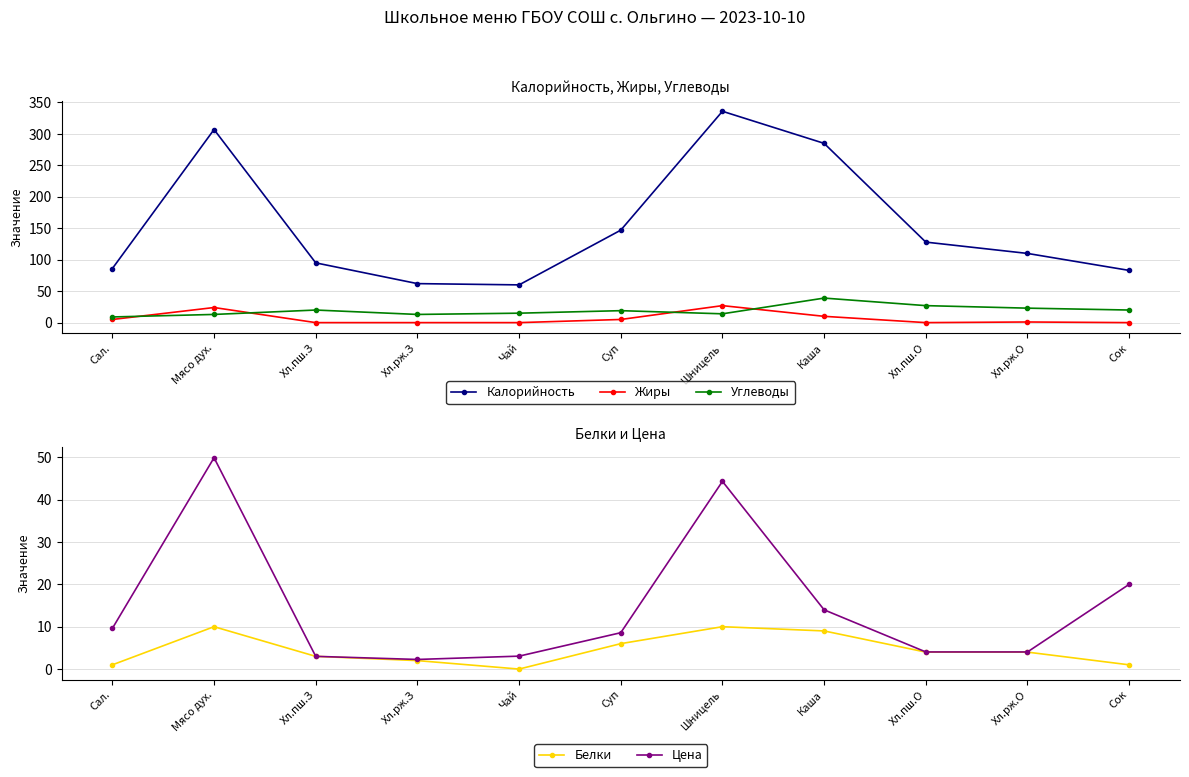

Reading left to right, what are all the values shown in this chart?

Калорийность: Сал.=86.0	Мясо дух.=307.0	Хл.пш.З=95.0	Хл.рж.З=62.0	Чай=60.0	Суп=147.0	Шницель=336.0	Каша=285.0	Хл.пш.О=128.0	Хл.рж.О=110.0	Сок=83.0
Жиры: Сал.=5.0	Мясо дух.=24.0	Хл.пш.З=0.0	Хл.рж.З=0.0	Чай=0.0	Суп=5.0	Шницель=27.0	Каша=10.0	Хл.пш.О=0.0	Хл.рж.О=1.0	Сок=0.0
Углеводы: Сал.=9.0	Мясо дух.=13.0	Хл.пш.З=20.0	Хл.рж.З=13.0	Чай=15.0	Суп=19.0	Шницель=14.0	Каша=39.0	Хл.пш.О=27.0	Хл.рж.О=23.0	Сок=20.0
Белки: Сал.=1.0	Мясо дух.=10.0	Хл.пш.З=3.0	Хл.рж.З=2.0	Чай=0.0	Суп=6.0	Шницель=10.0	Каша=9.0	Хл.пш.О=4.0	Хл.рж.О=4.0	Сок=1.0
Цена: Сал.=9.6	Мясо дух.=49.9	Хл.пш.З=3.0	Хл.рж.З=2.3	Чай=3.0	Суп=8.6	Шницель=44.3	Каша=14.0	Хл.пш.О=4.0	Хл.рж.О=4.0	Сок=20.0